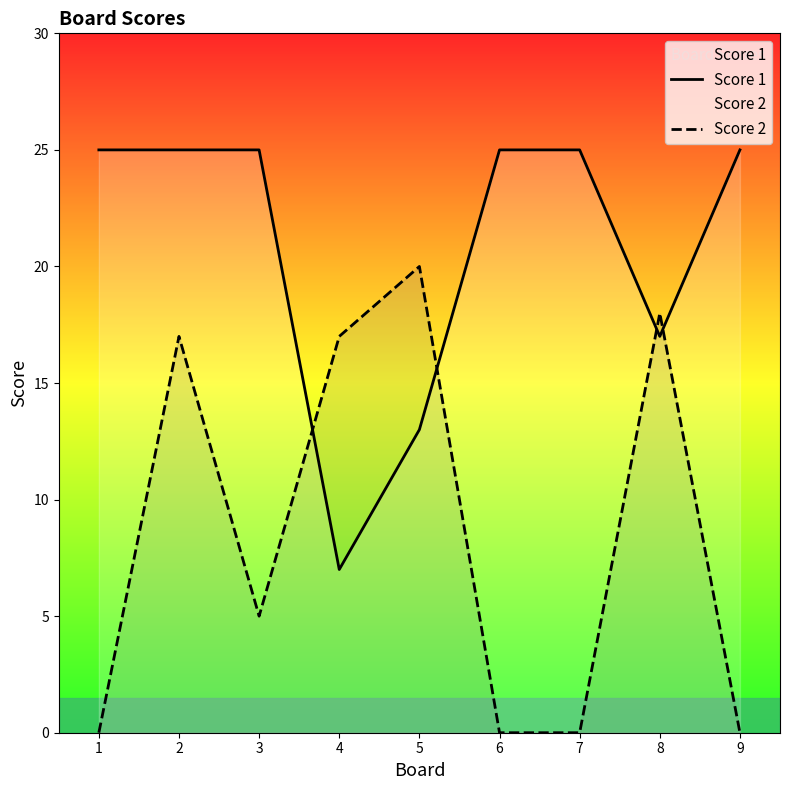

What are all the series names shown in the legend?

Score 1, Score 2